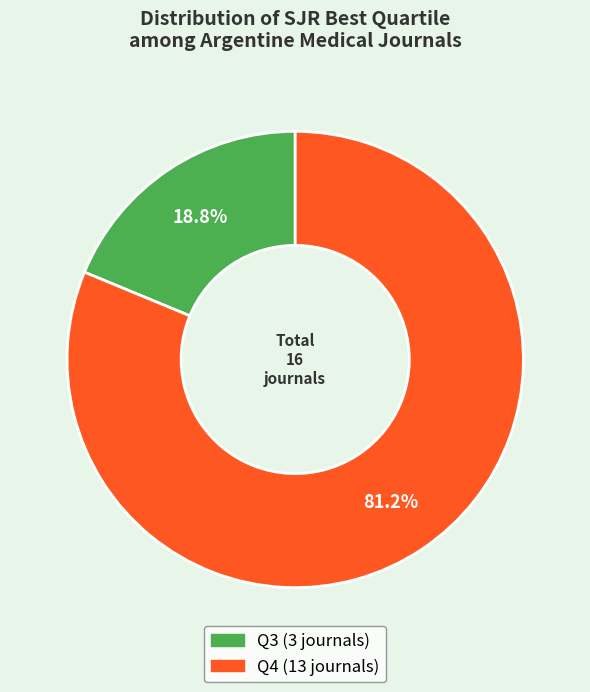

Does any single category account for the majority?

Yes